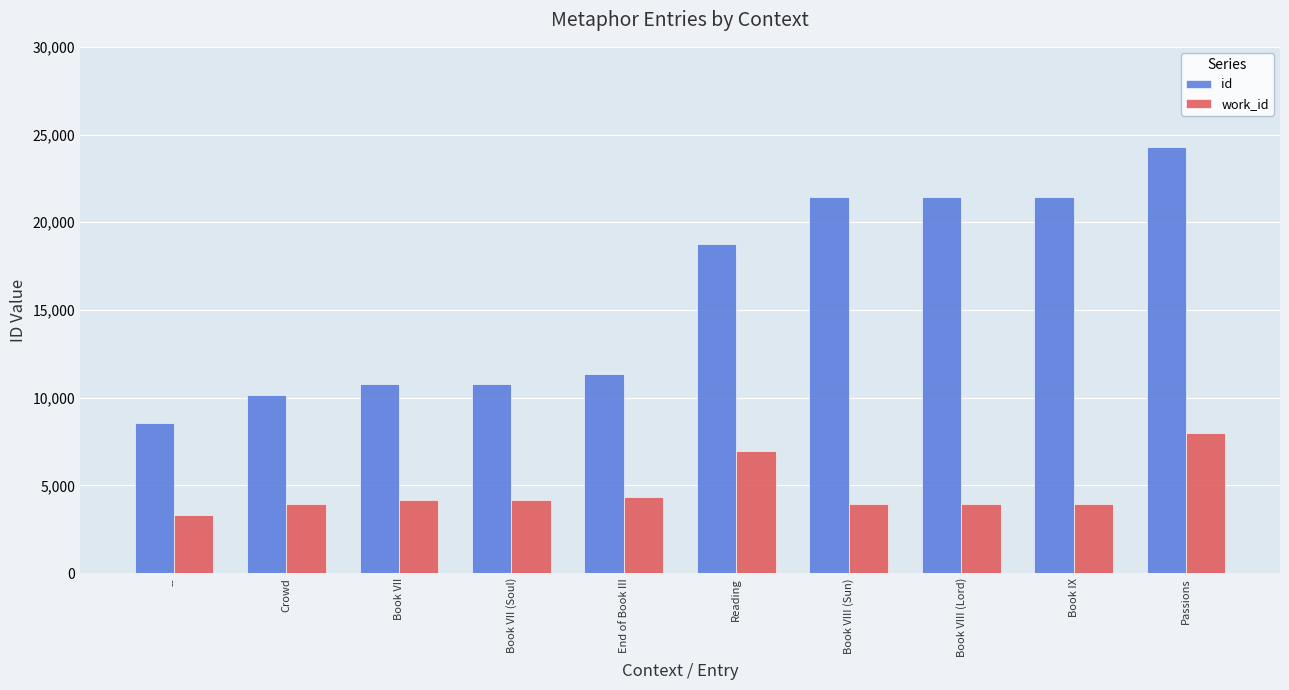

What is the difference between the highest and lowest values at Book VIII (Lord)?

17497